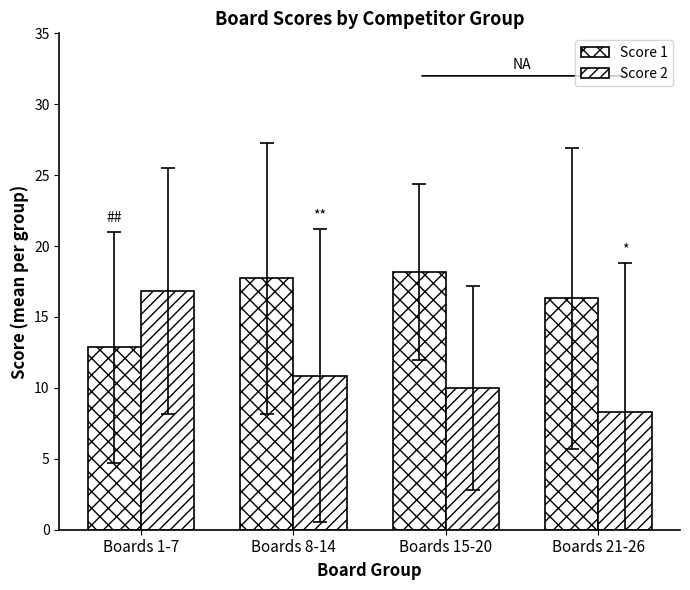

What is the difference between the highest and lowest values at Boards 8-14?

6.9